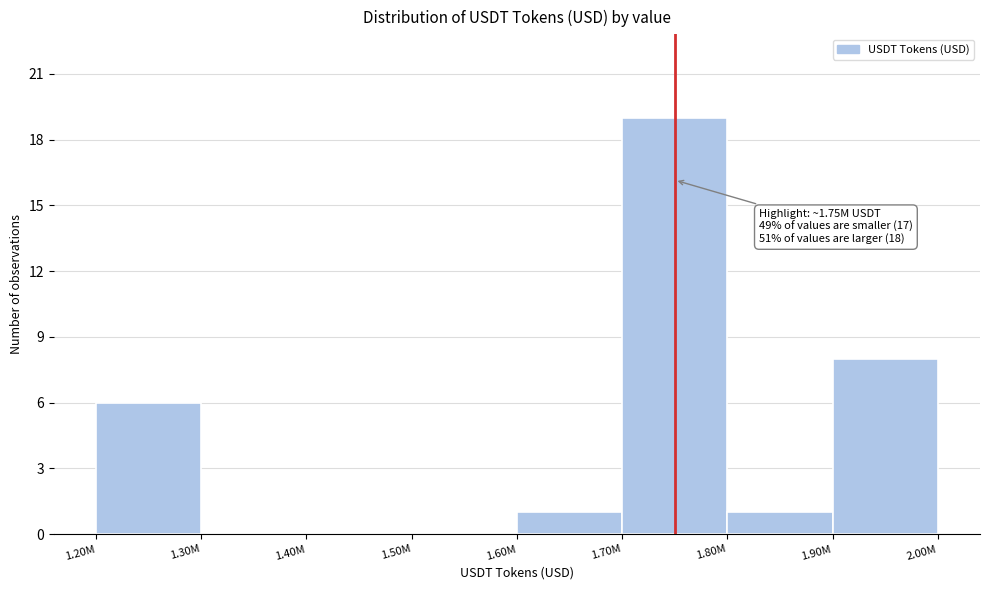

Reading left to right, what are all the values shown in this chart?

1.20M=6	1.30M=0	1.40M=0	1.50M=0	1.60M=1	1.70M=19	1.80M=1	1.90M=8